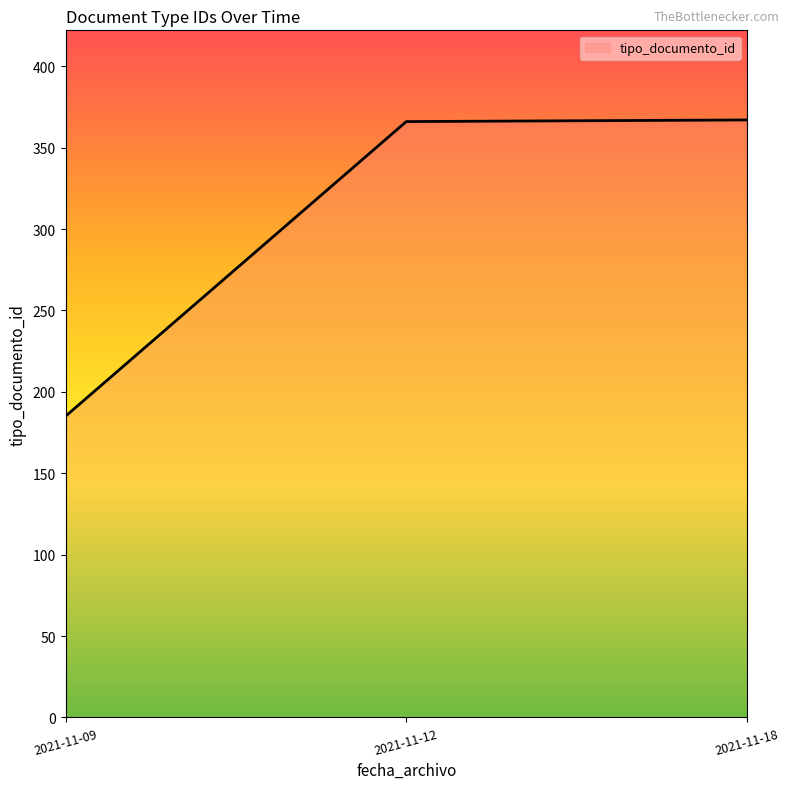

Which category has the lowest value across all series?

2021-11-09